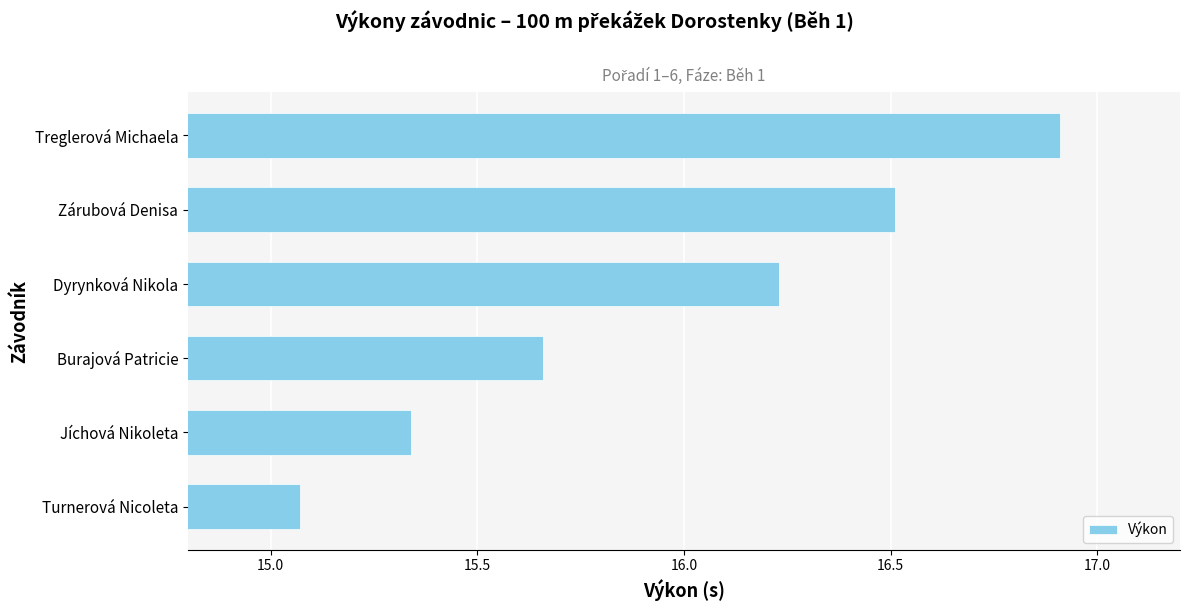

What is the difference between the maximum and minimum values?

1.8